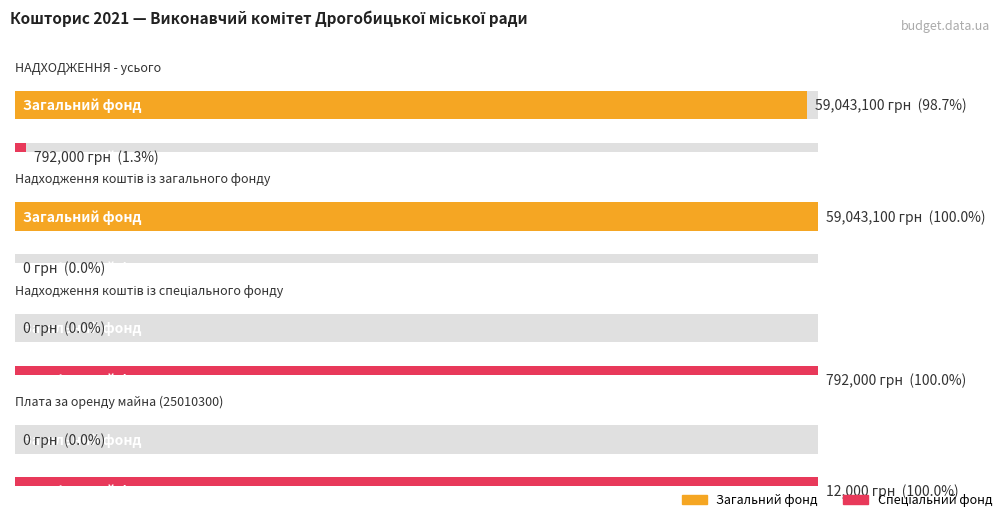

True or false: Спеціальний фонд has a value of 4916 at 3.

False